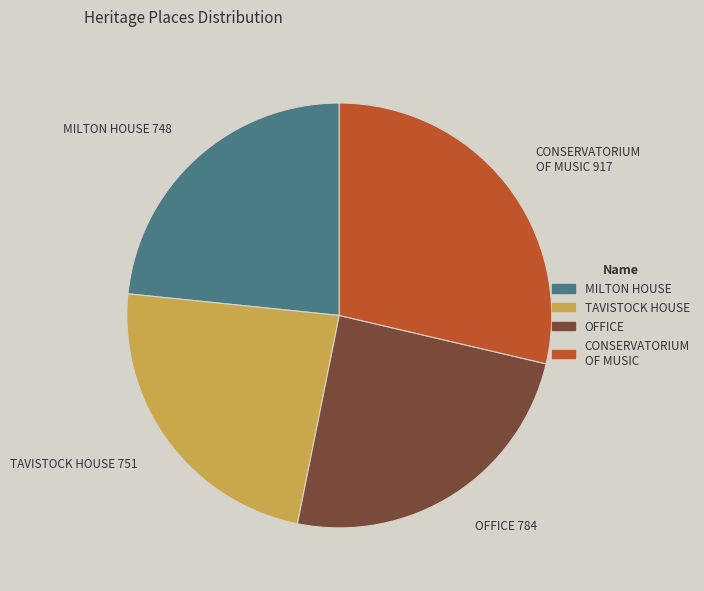

Is there any slice that represents more than half of the pie?

No